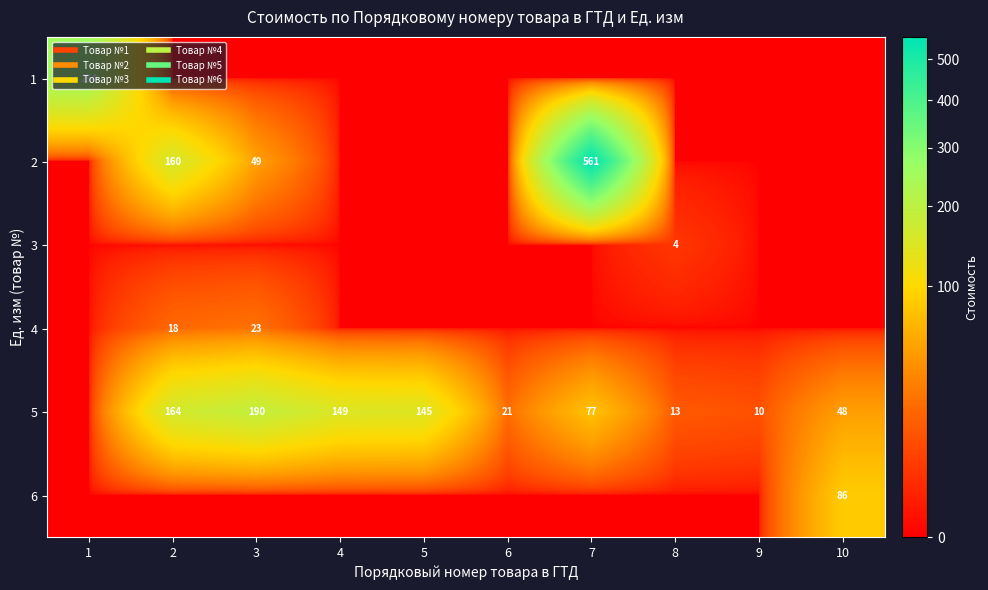

How many values in 6 are above zero?

1